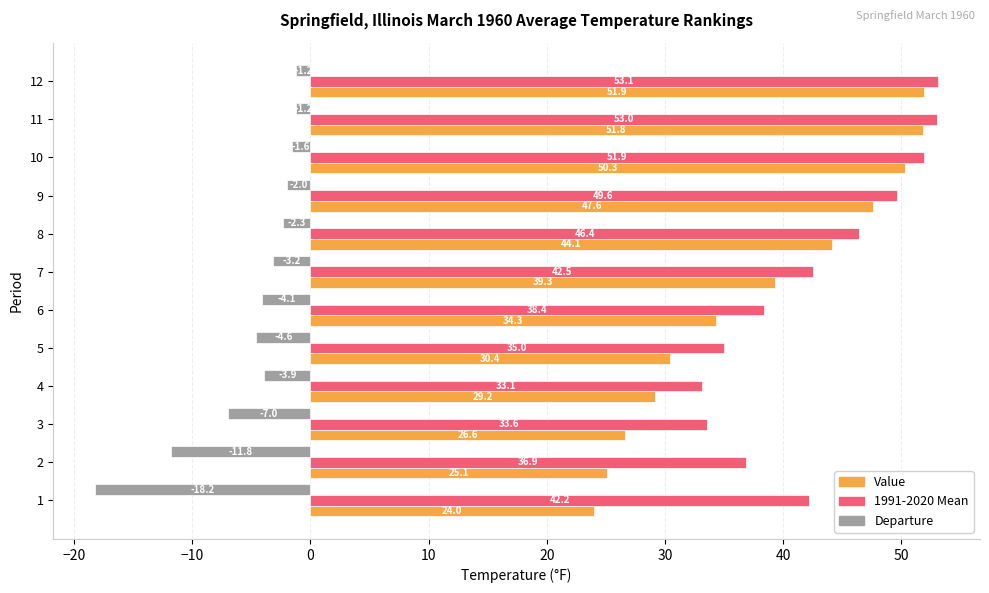

What value does the Departure series have at 10?

-1.6